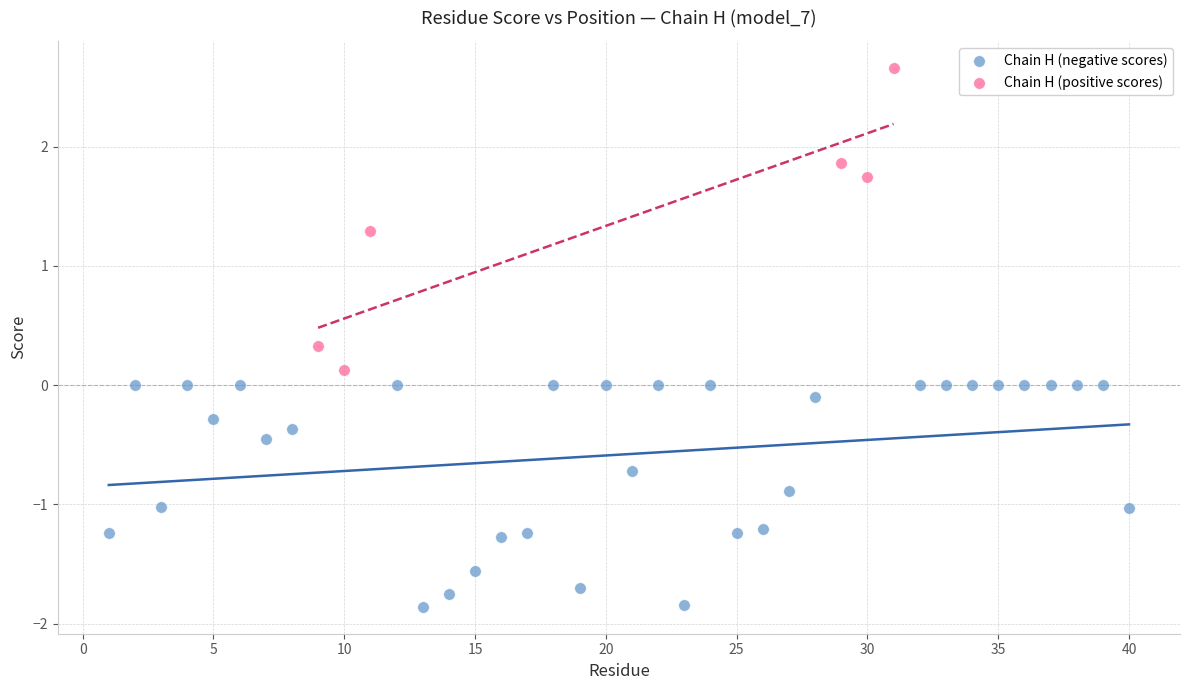

Which series contains the lowest Y value?

Chain H (negative scores)